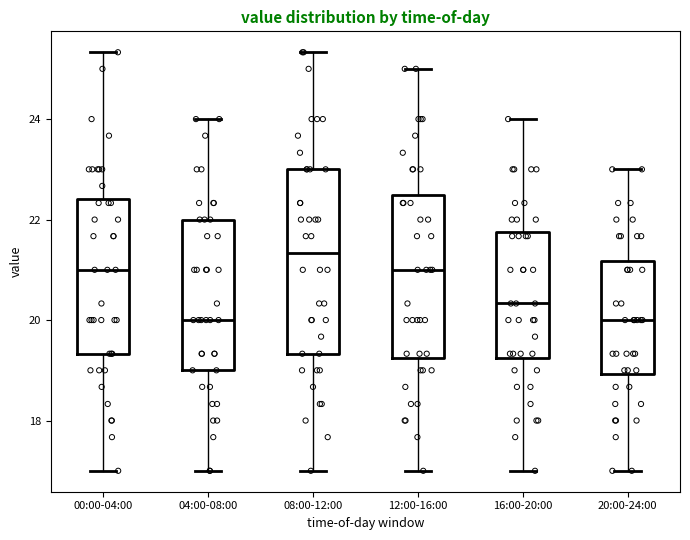

Reading left to right, read every box against the y-axis: the position of its median line, the range the box covers, and the ends of its whiskers. The values are not printed on the chart, so give them approximately, as read against the axis.

00:00-04:00: median 21.0, box 19.4 to 22.4, whiskers 17.0 to 25.4
04:00-08:00: median 20.0, box 19.0 to 22.0, whiskers 17.0 to 24.0
08:00-12:00: median 21.4, box 19.4 to 23.0, whiskers 17.0 to 25.4
12:00-16:00: median 21.0, box 19.2 to 22.4, whiskers 17.0 to 25.0
16:00-20:00: median 20.4, box 19.2 to 21.8, whiskers 17.0 to 24.0
20:00-24:00: median 20.0, box 19.0 to 21.2, whiskers 17.0 to 23.0